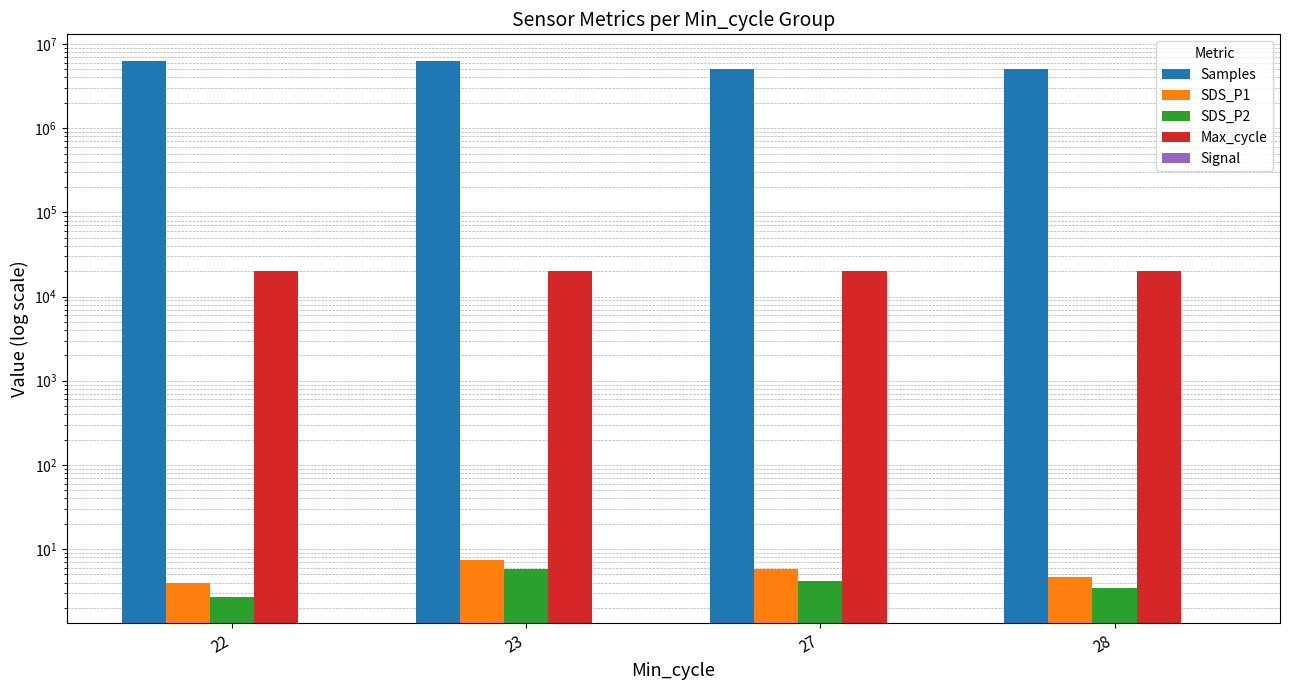

Which category has the lowest value in the SDS_P2 series?

22